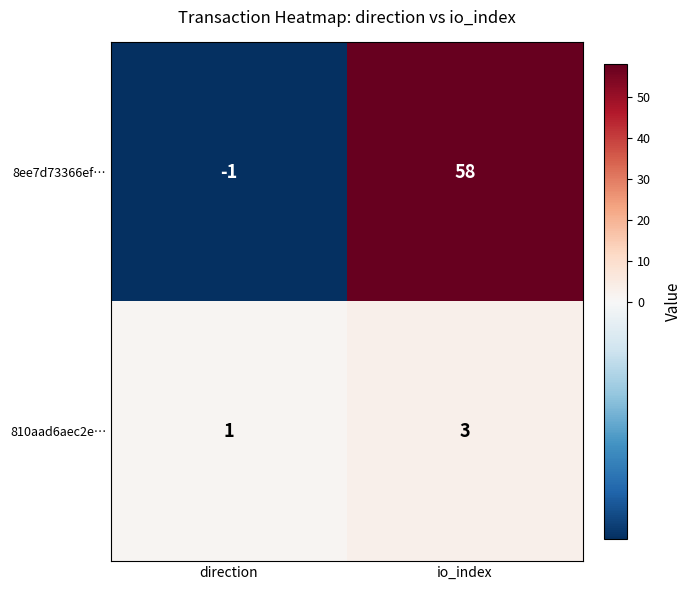

What is the difference between the highest and lowest values at io_index?

55